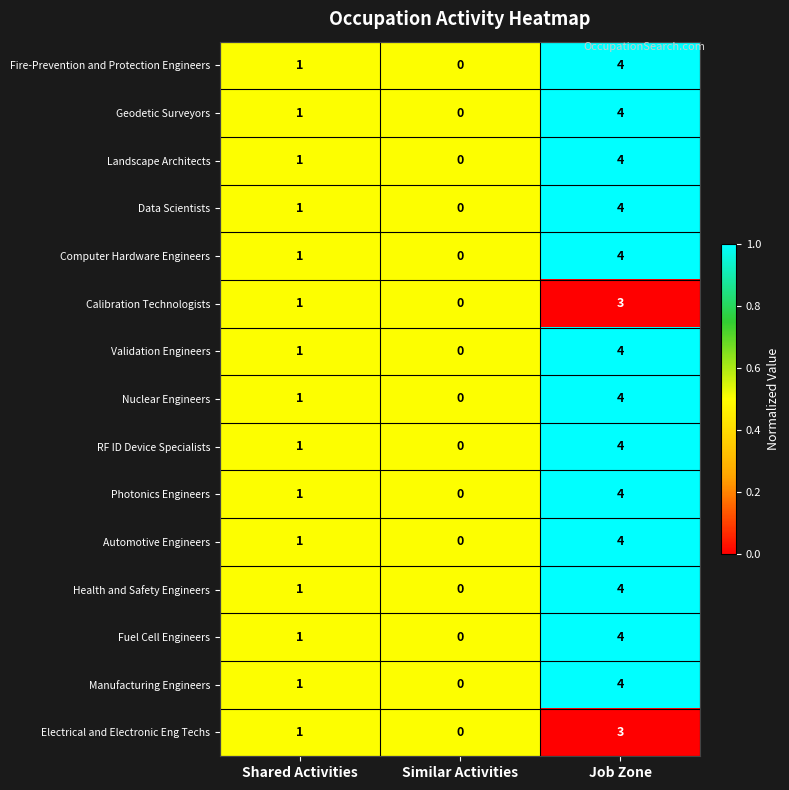

What value does the RF ID Device Specialists series have at Job Zone?

4